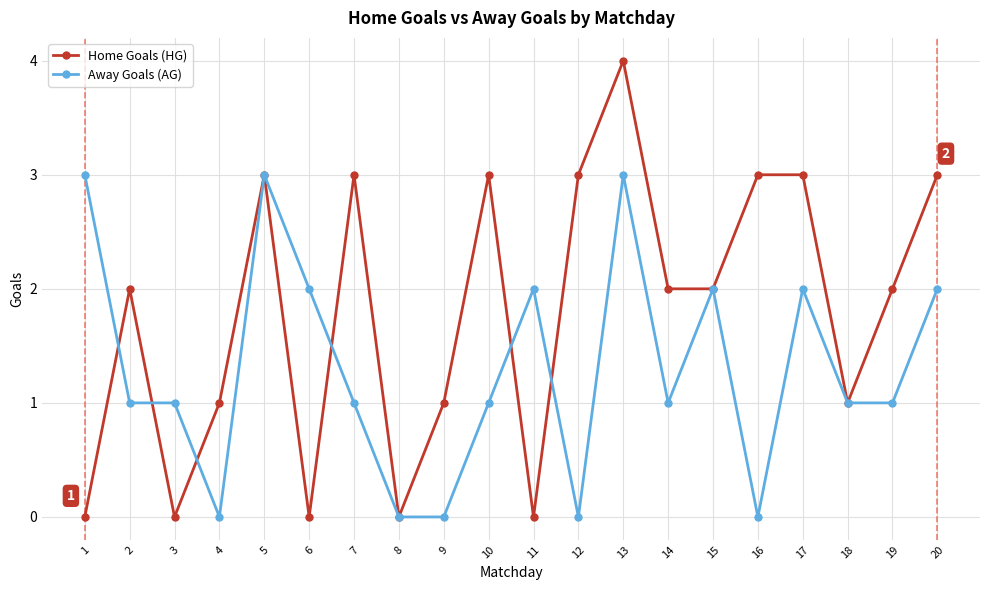

At which label does Away Goals (AG) first exceed 1?

1